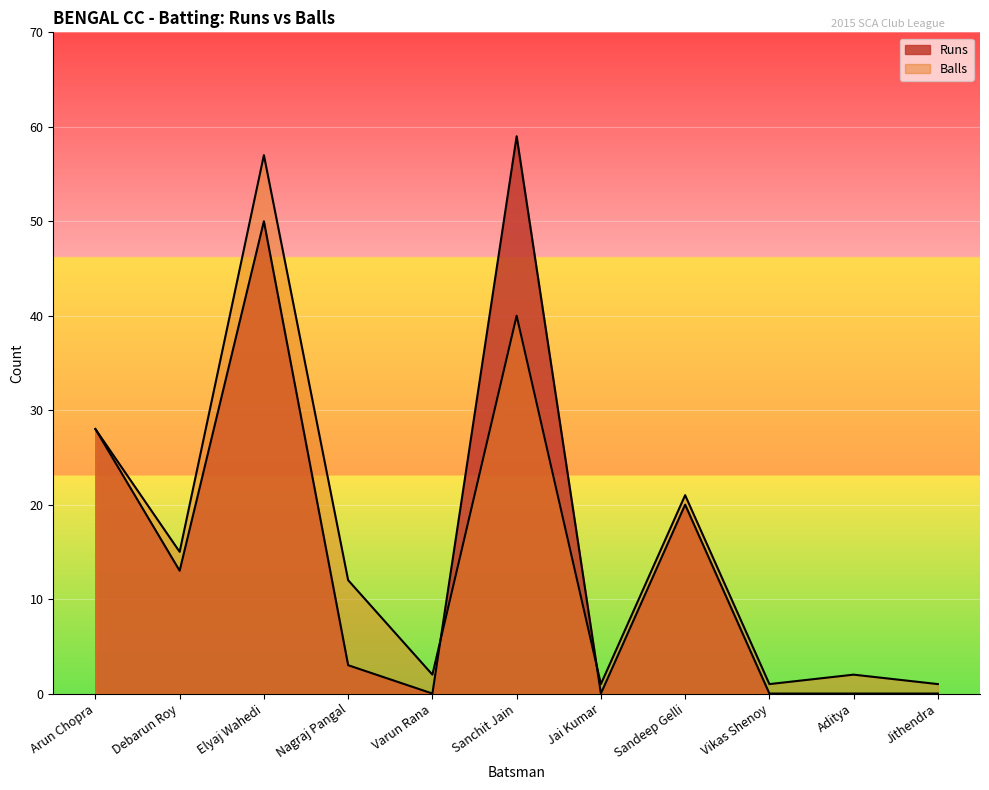

How many distinct data groups are displayed?

2